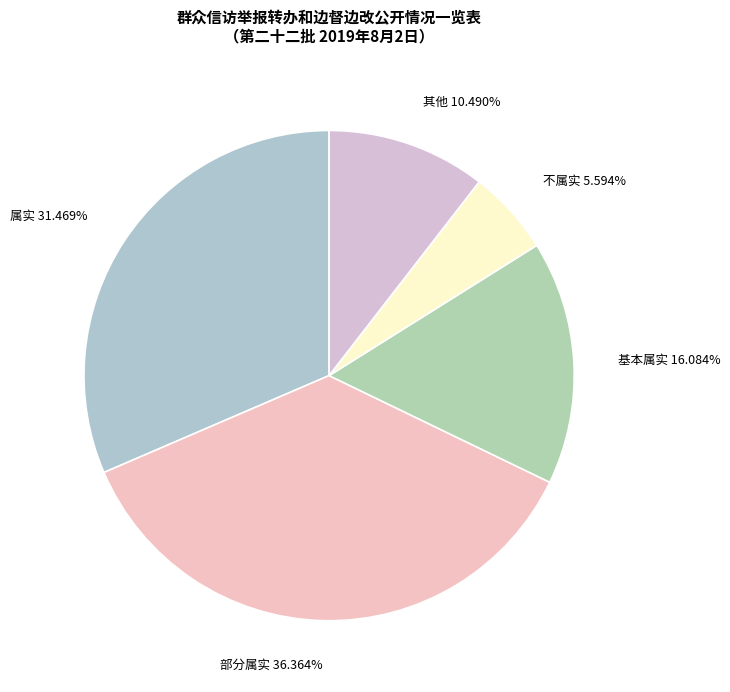

Is it true that 其他 is 1% of the pie?

False